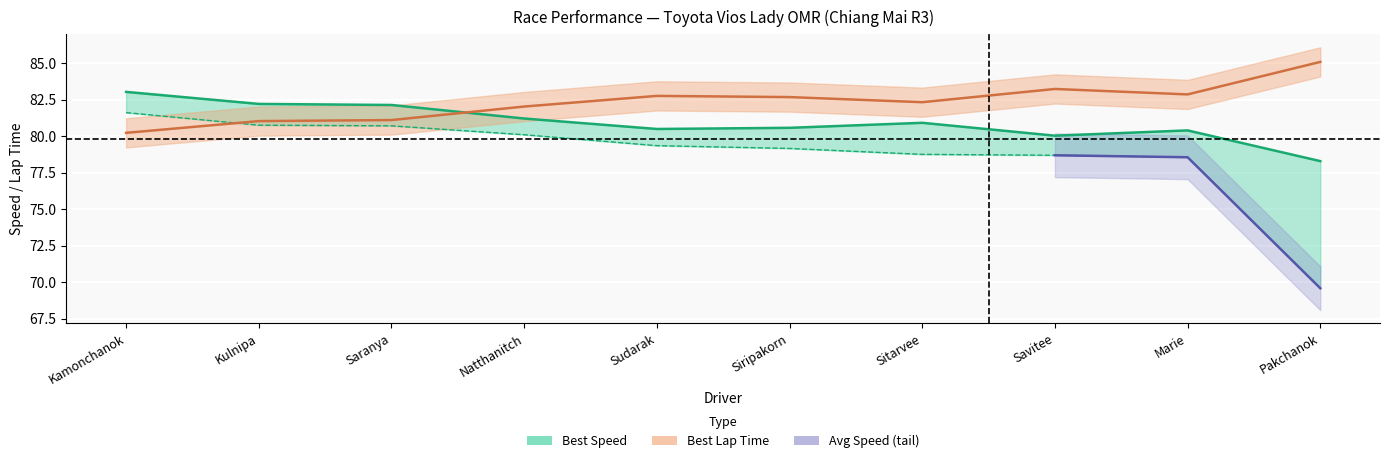

Which series ends up on top after the final intersection of Best Lap time and Best Speed?

Best Lap time